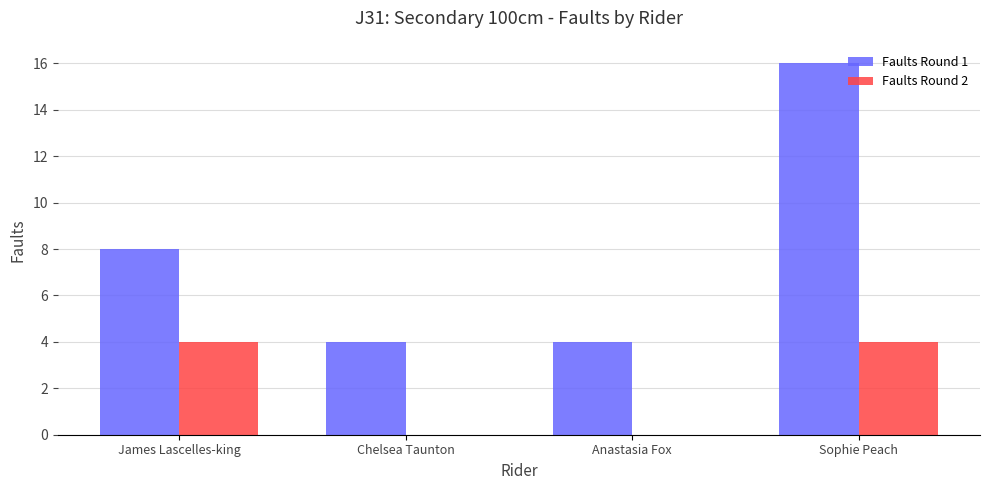

Does the chart contain stacked bars?

No